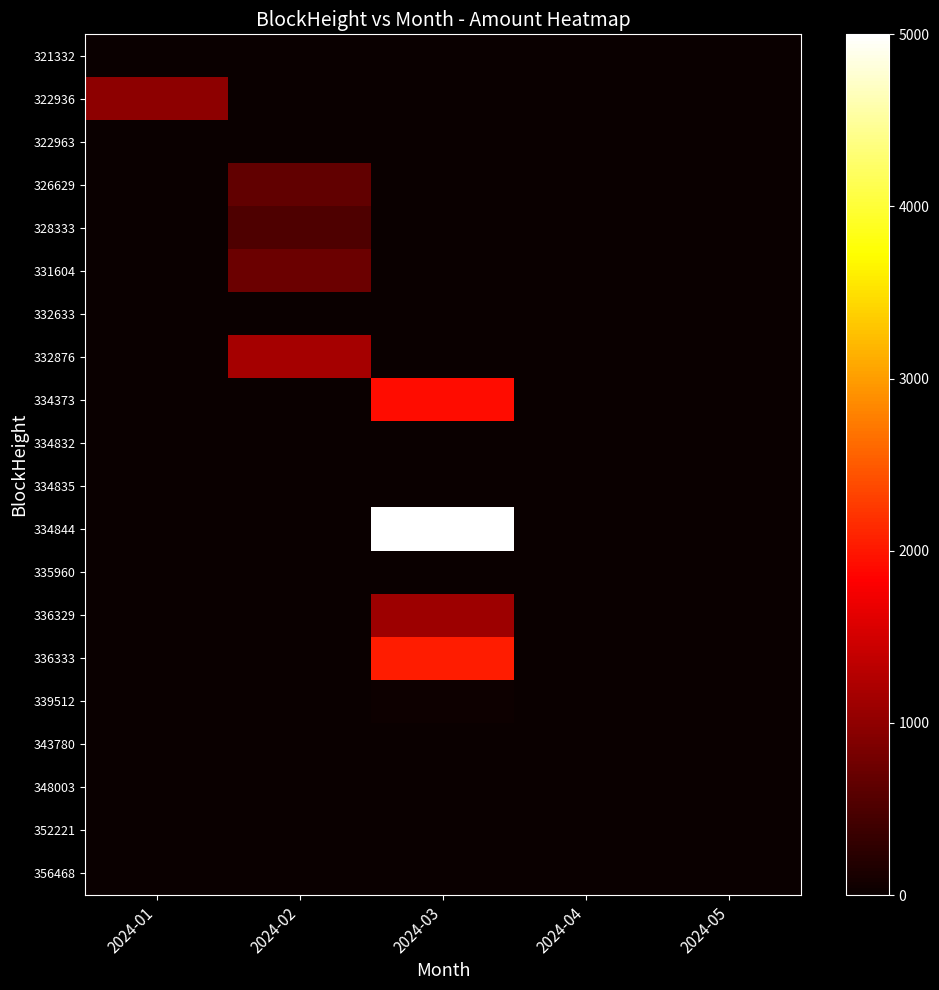

Reading left to right, extract all data points from this chart.

321332: 2024-01=1.4	2024-02=0.0	2024-03=0.0	2024-04=0.0	2024-05=0.0
322936: 2024-01=987.5	2024-02=0.0	2024-03=0.0	2024-04=0.0	2024-05=0.0
322963: 2024-01=0.0	2024-02=0.0	2024-03=0.0	2024-04=0.0	2024-05=0.0
326629: 2024-01=0.0	2024-02=658.9	2024-03=0.0	2024-04=0.0	2024-05=0.0
328333: 2024-01=0.0	2024-02=523.6	2024-03=0.0	2024-04=0.0	2024-05=0.0
331604: 2024-01=0.0	2024-02=723.0	2024-03=0.0	2024-04=0.0	2024-05=0.0
332633: 2024-01=0.0	2024-02=7.5	2024-03=0.0	2024-04=0.0	2024-05=0.0
332876: 2024-01=0.0	2024-02=1156.3	2024-03=0.0	2024-04=0.0	2024-05=0.0
334373: 2024-01=0.0	2024-02=0.0	2024-03=1921.0	2024-04=0.0	2024-05=0.0
334832: 2024-01=0.0	2024-02=0.0	2024-03=5.0	2024-04=0.0	2024-05=0.0
334835: 2024-01=0.0	2024-02=0.0	2024-03=1.0	2024-04=0.0	2024-05=0.0
334844: 2024-01=0.0	2024-02=0.0	2024-03=5000.0	2024-04=0.0	2024-05=0.0
335960: 2024-01=0.0	2024-02=0.0	2024-03=13.7	2024-04=0.0	2024-05=0.0
336329: 2024-01=0.0	2024-02=0.0	2024-03=1102.8	2024-04=0.0	2024-05=0.0
336333: 2024-01=0.0	2024-02=0.0	2024-03=2040.0	2024-04=0.0	2024-05=0.0
339512: 2024-01=0.0	2024-02=0.0	2024-03=23.5	2024-04=0.0	2024-05=0.0
343780: 2024-01=0.0	2024-02=0.0	2024-03=0.0	2024-04=6.7	2024-05=0.0
348003: 2024-01=0.0	2024-02=0.0	2024-03=0.0	2024-04=0.4	2024-05=0.0
352221: 2024-01=0.0	2024-02=0.0	2024-03=0.0	2024-04=0.0	2024-05=0.6
356468: 2024-01=0.0	2024-02=0.0	2024-03=0.0	2024-04=0.0	2024-05=0.6